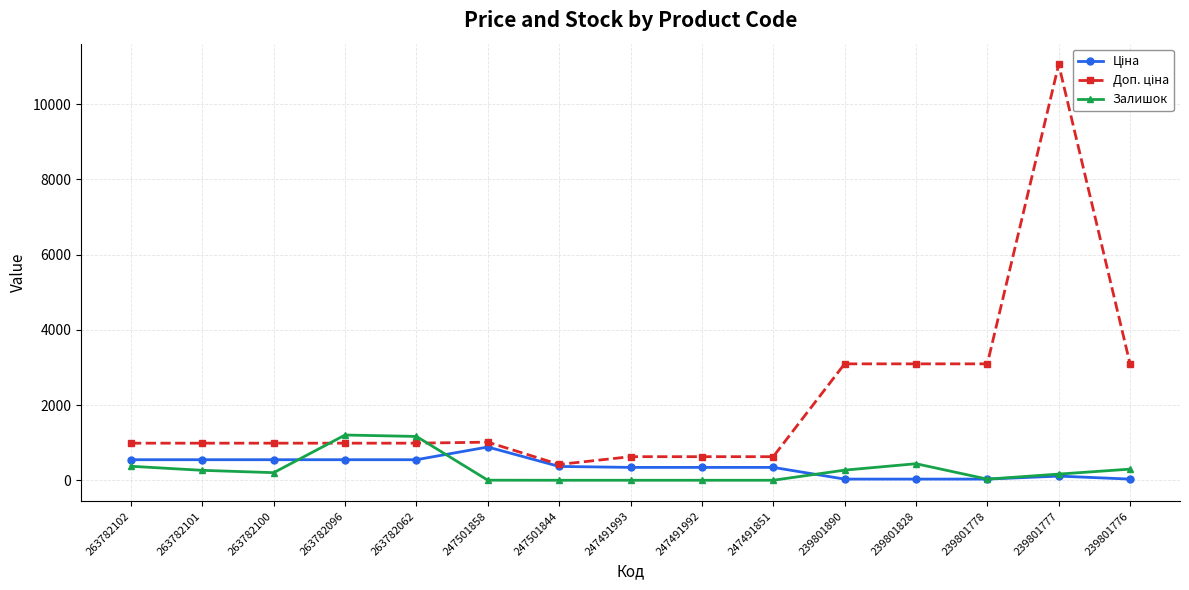

Is this an area chart (filled region under the line)?

No